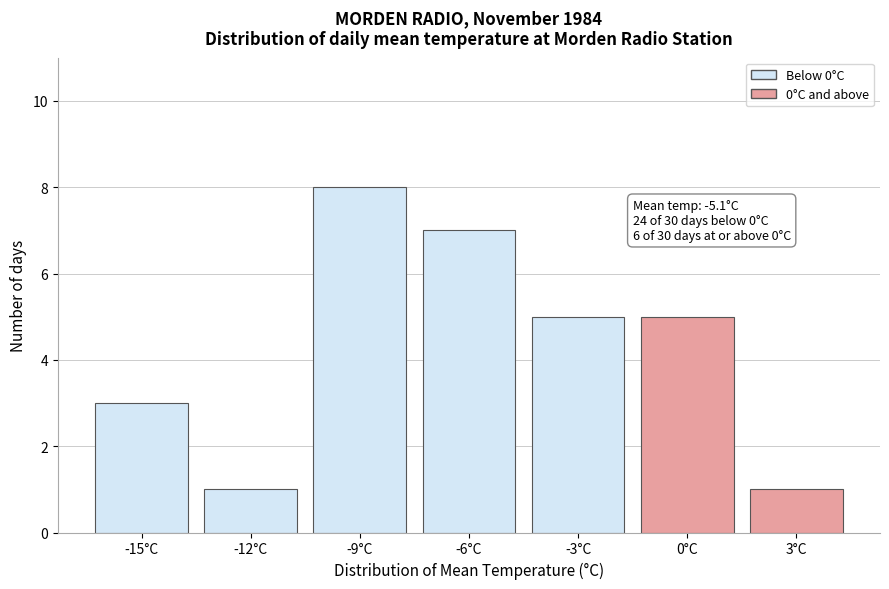

Reading left to right, list all the values displayed in this chart.

3	1	8	7	5	5	1